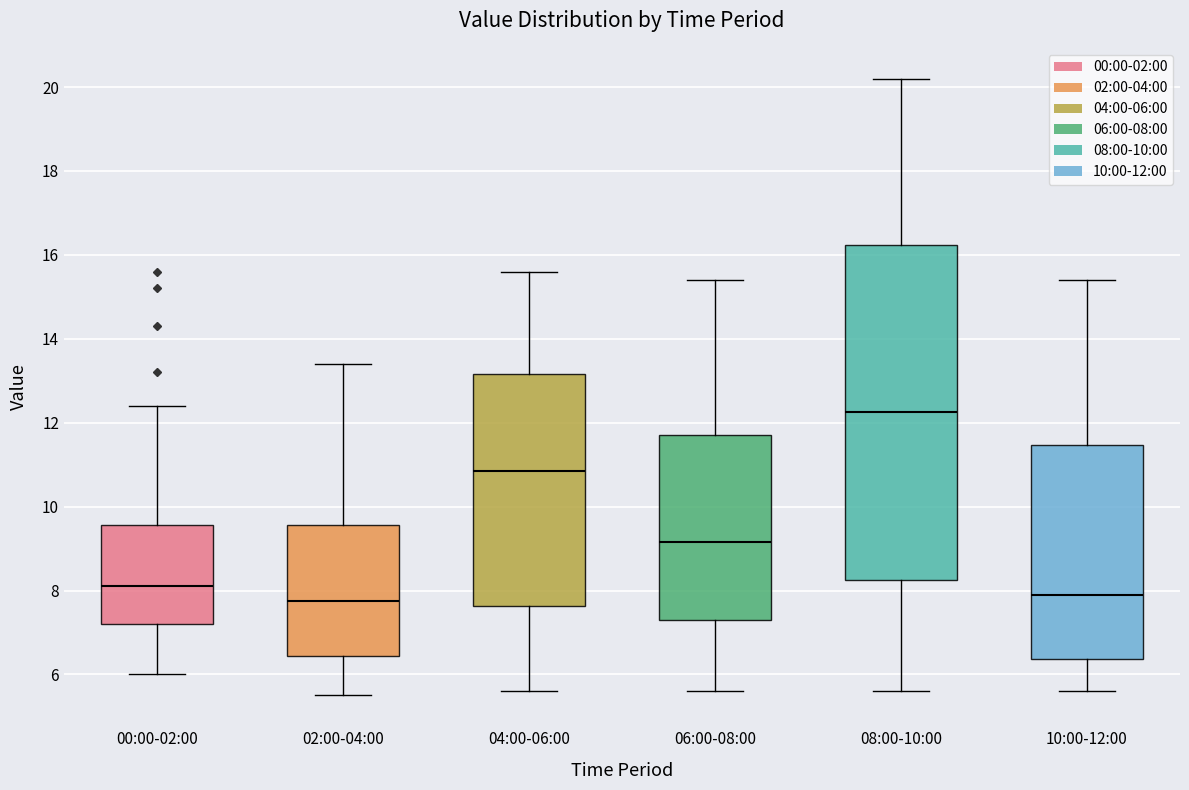

Which box is the tallest, from its lower edge to its upper edge?

08:00-10:00